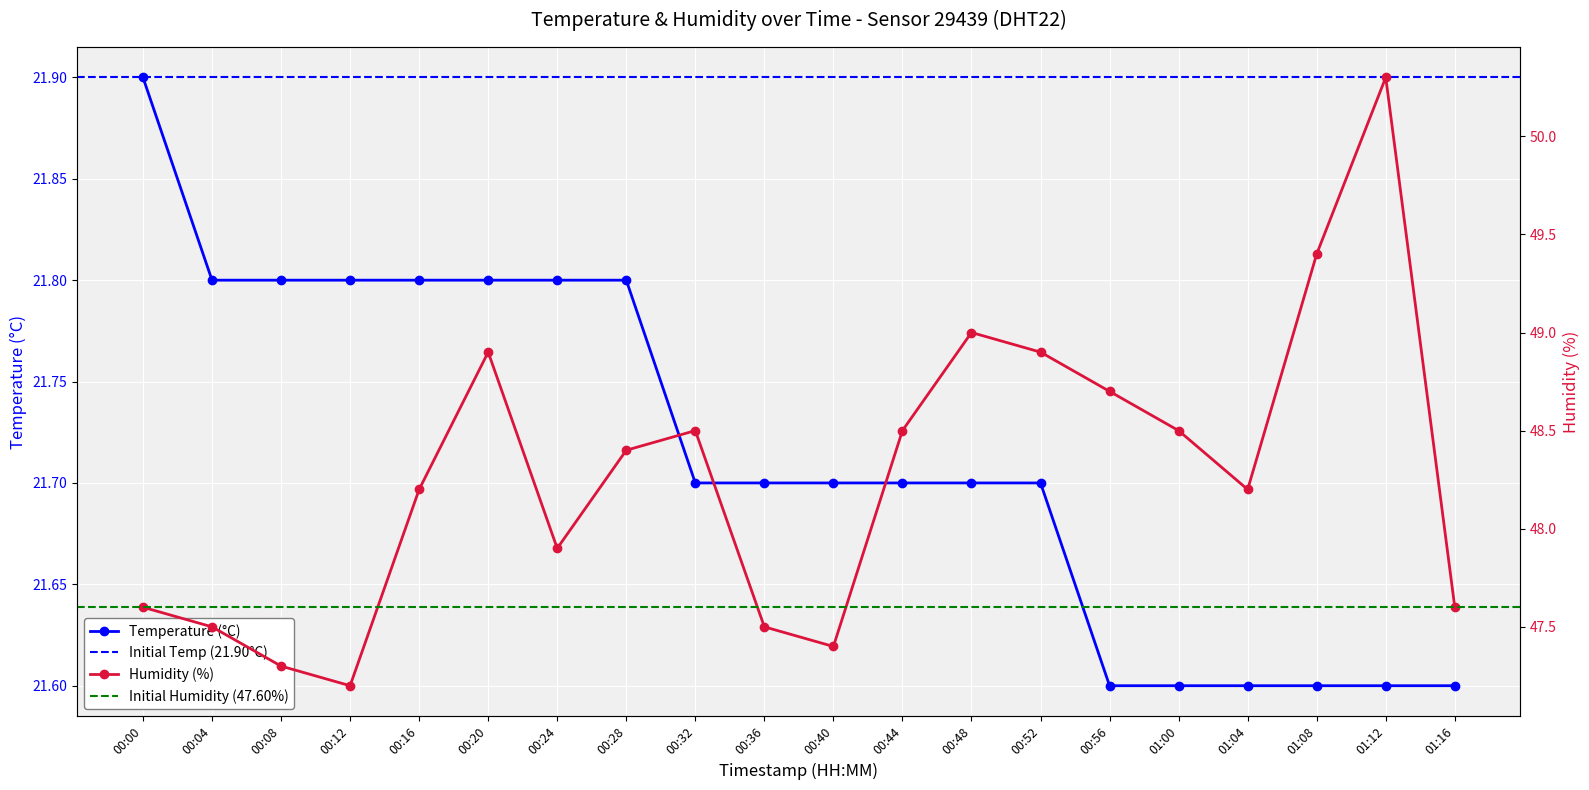

Is it true that temperature equals 21.8 at 00:04?

True